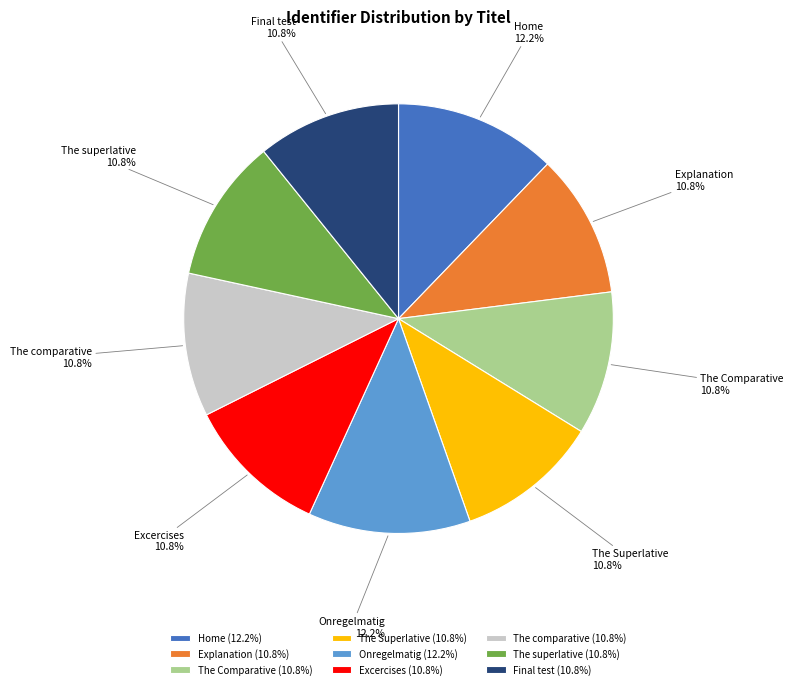

What percentage do Home (12.2%) and The superlative (10.8%) together represent?

23.0%